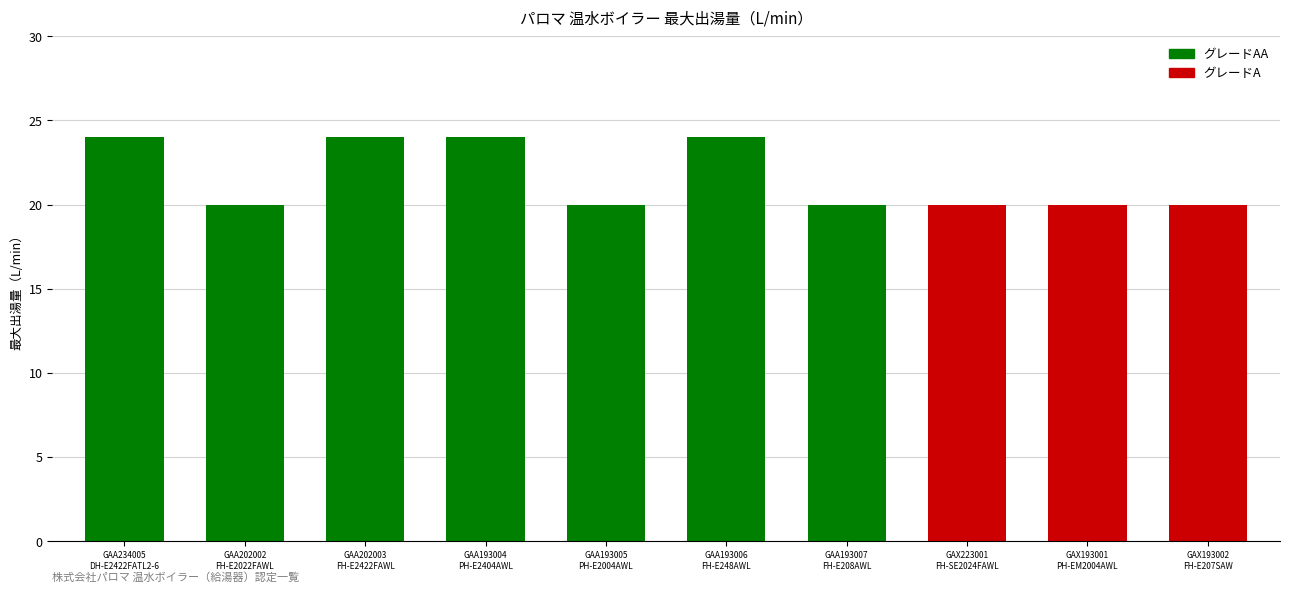

What is the value of the 10th bar from the left?

20